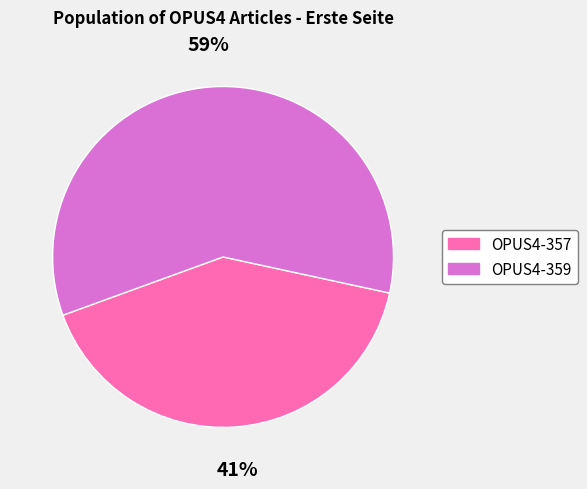

Is it true that OPUS4-359 is 59% of the pie?

True